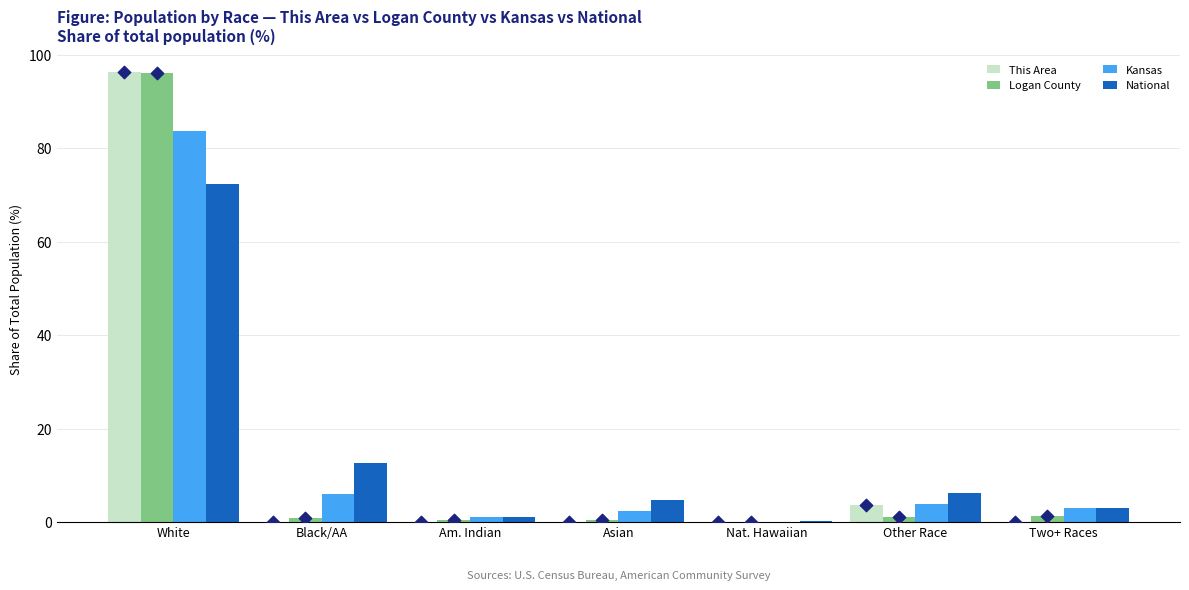

What are all the series names shown in the legend?

This Area, Logan County, Kansas, National